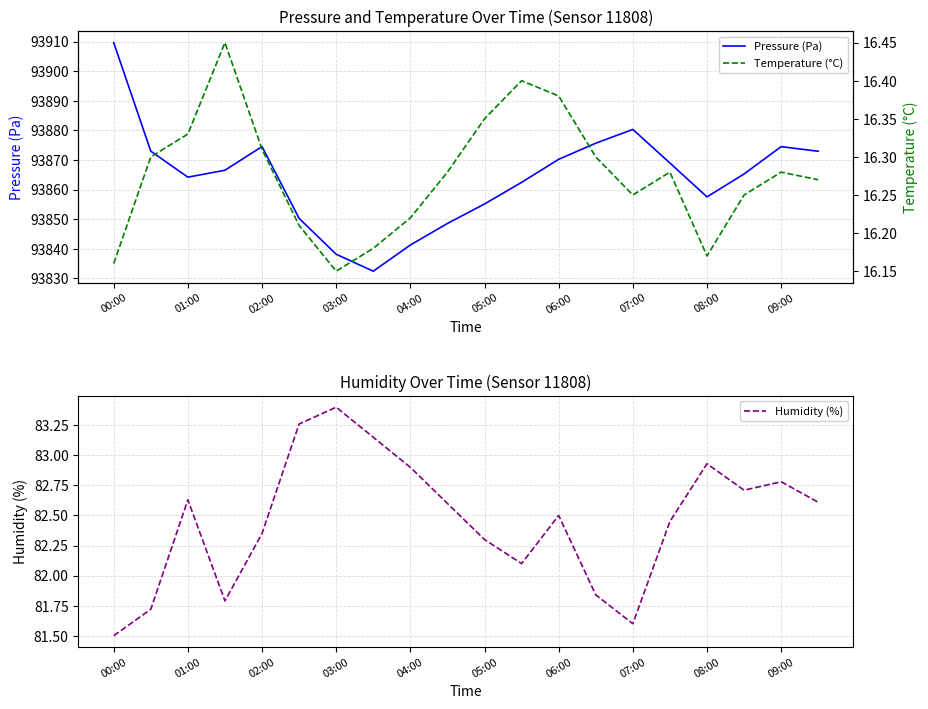

True or false: Pressure (Pa) and Humidity (%) intersect in this chart.

False